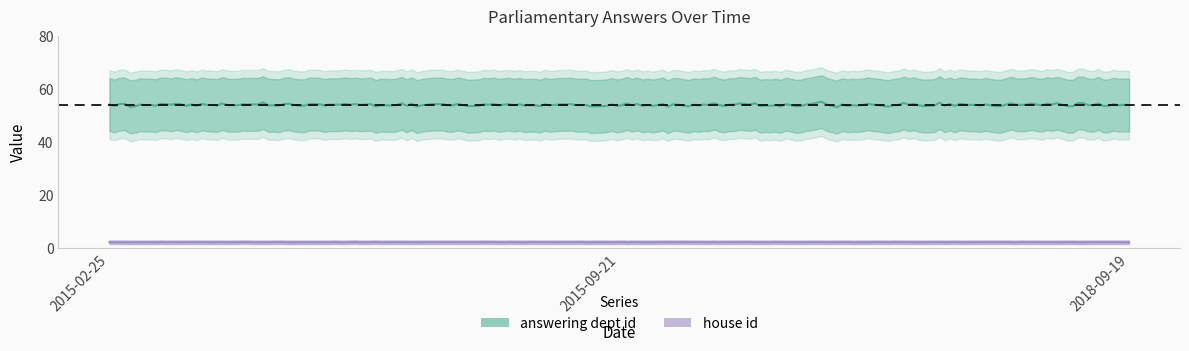

The value of house id at 2015-09-21 is 2. True or false?

True